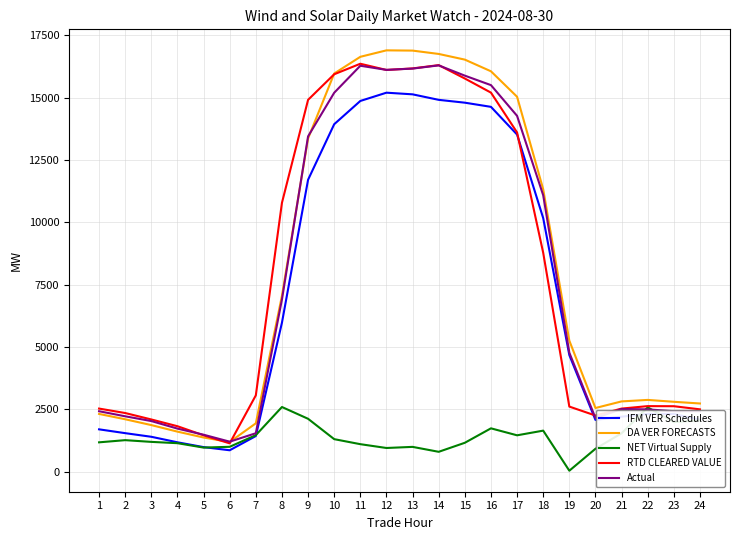

Which series has the widest spread of values?

DA VER FORECASTS